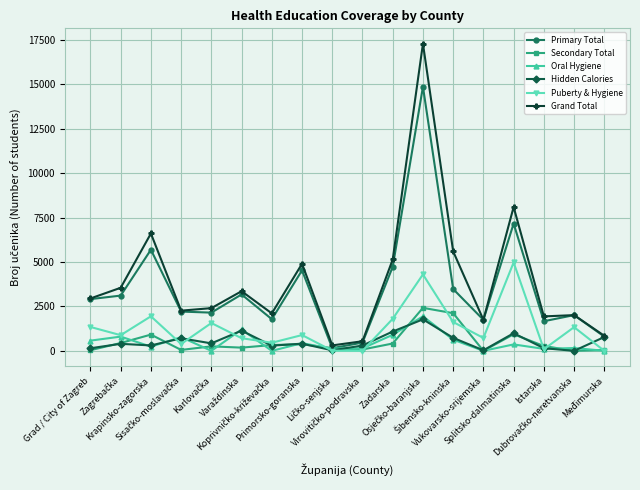

At which category does Primary Total reach its first local peak?

Krapinsko-zagorska